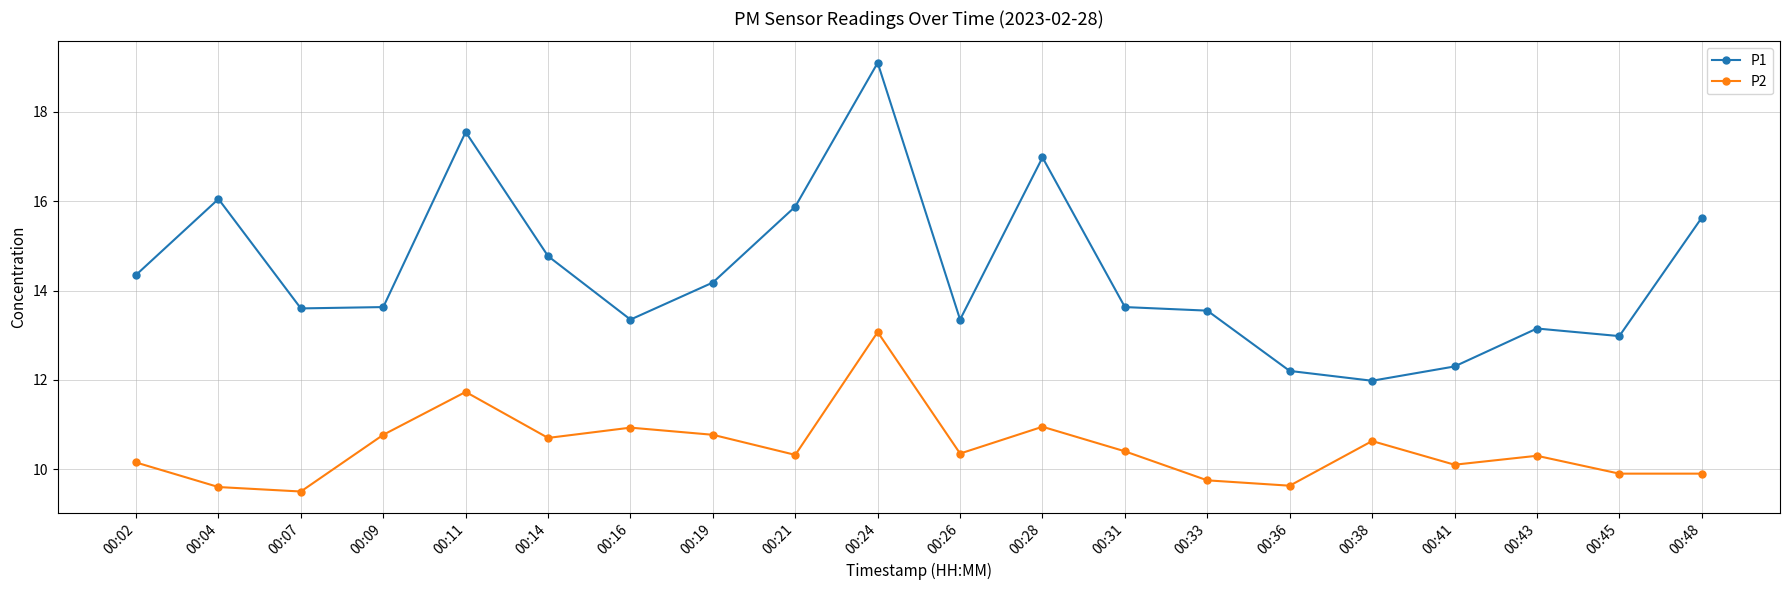

Is it true that P2 equals 10.6 at 00:38?

True